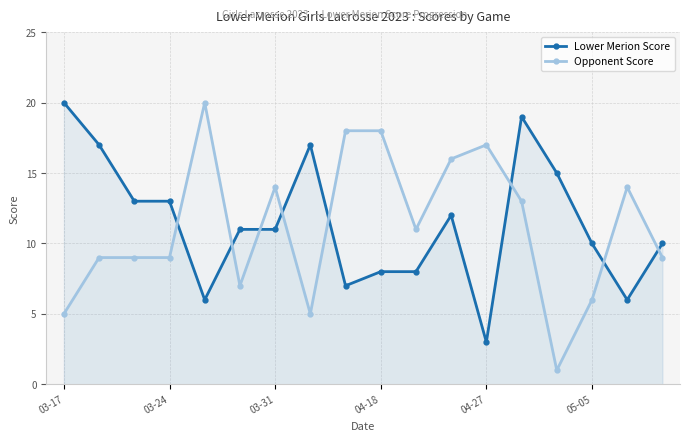

True or false: Opponent Score and Lower Merion Score cross at least once.

True